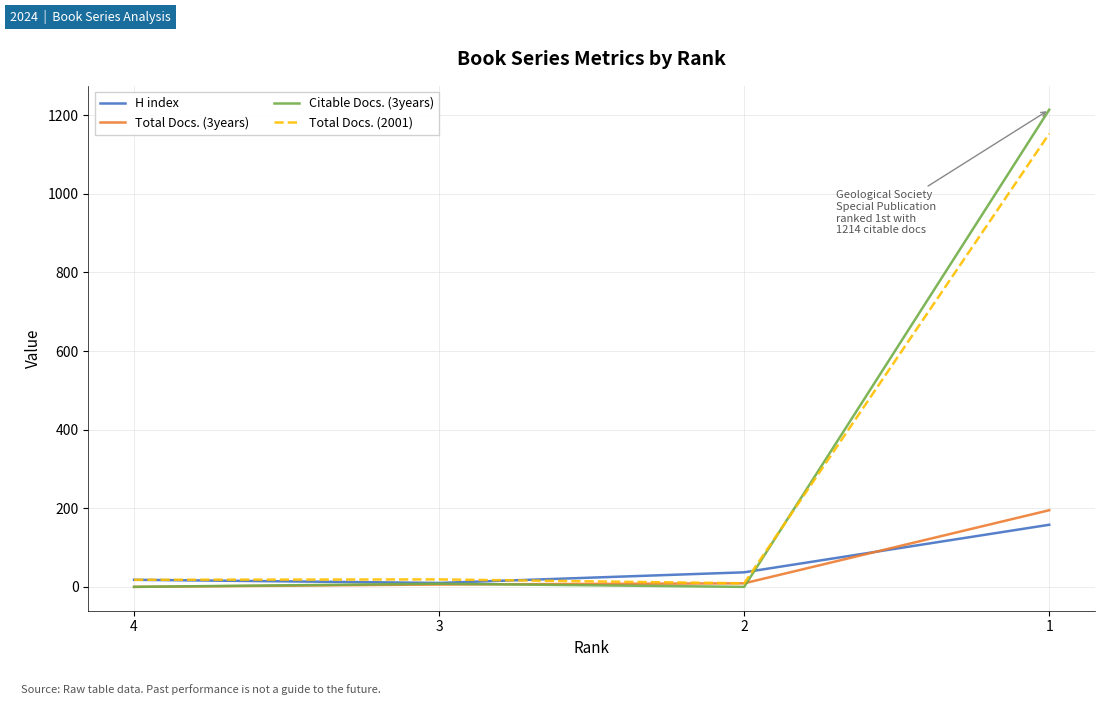

Is the value of Citable Docs. (3years) at 3 greater than the value of Total Docs. (2001) at 1?

No